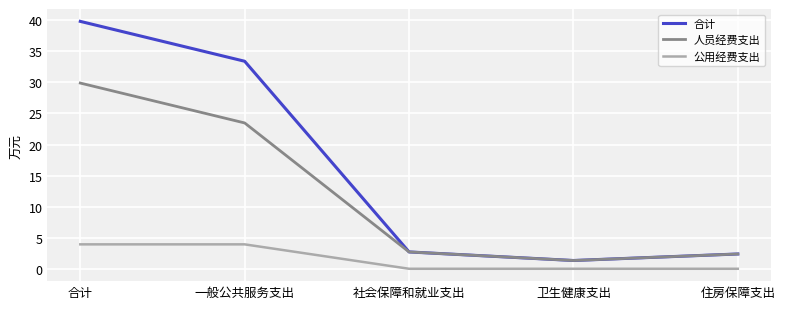

Which series has the largest total across all categories?

合计